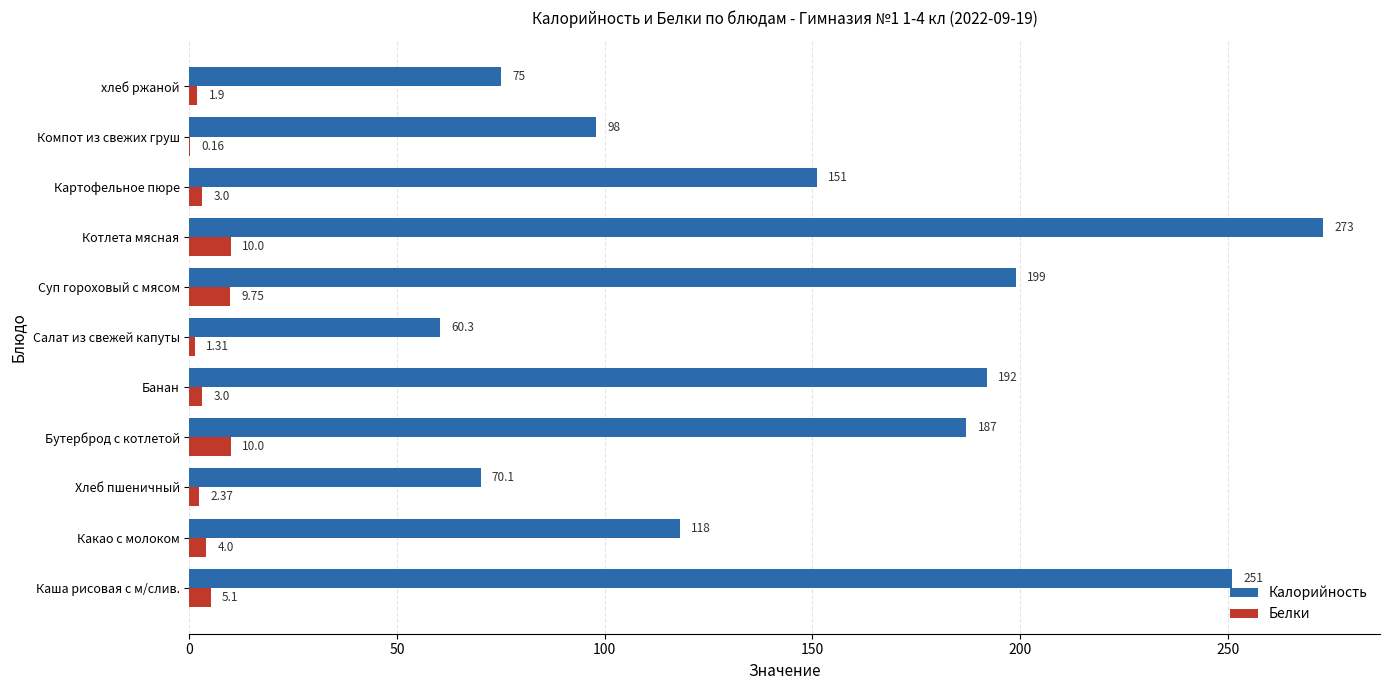

At which label does Калорийность reach its peak?

Котлета мясная